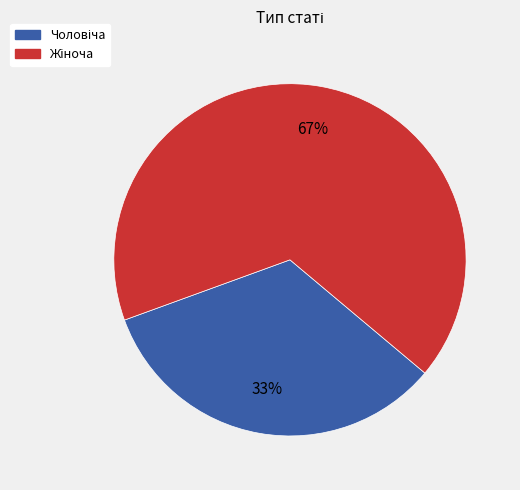

Is there any slice that represents more than half of the pie?

Yes